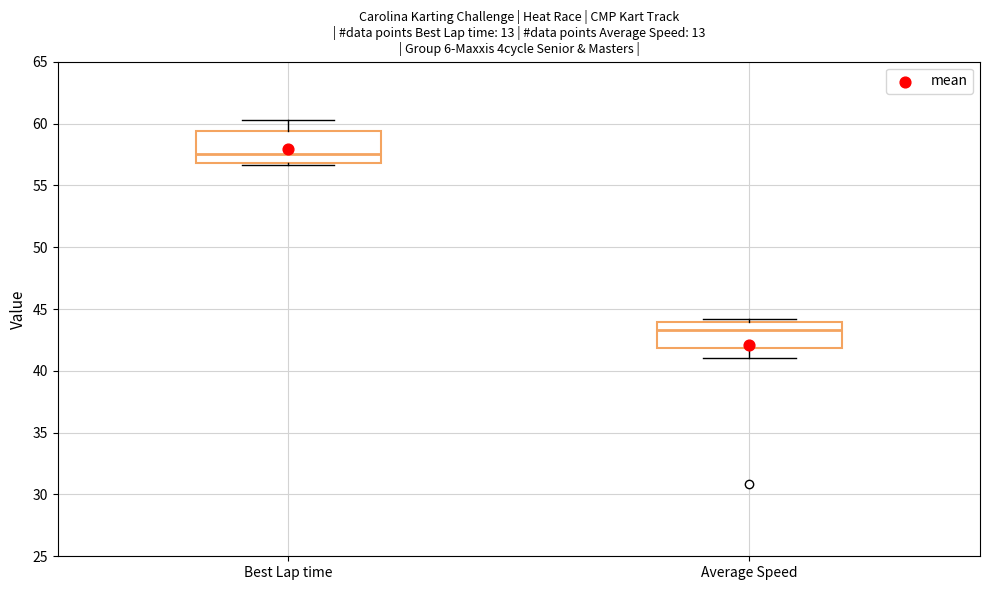

Comparing the boxes themselves (not the whiskers), which one is the tallest?

Best Lap time